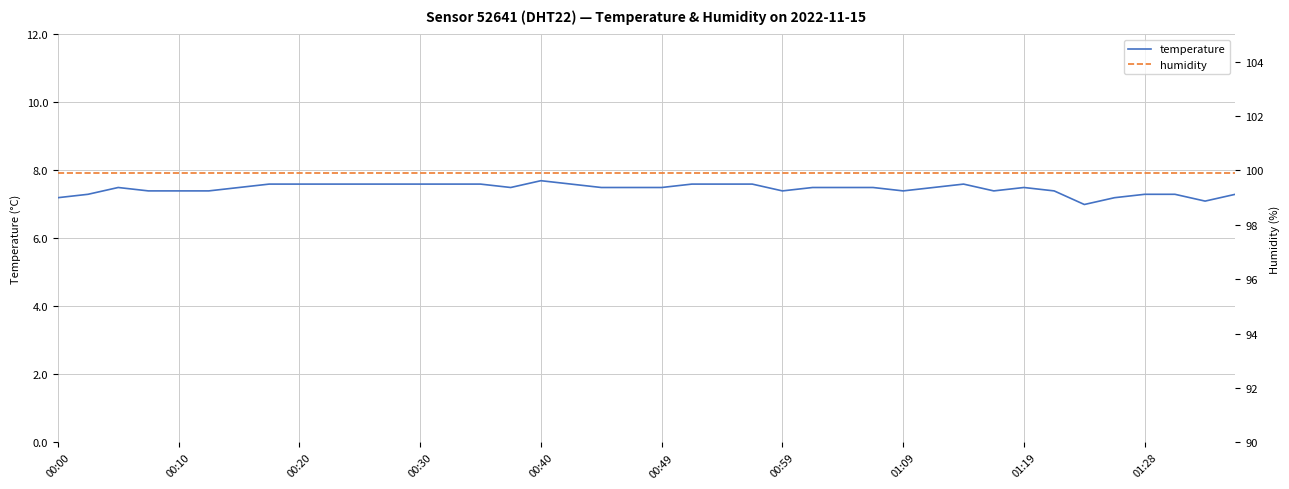

True or false: temperature has a value of 4.0 at 00:59.

False